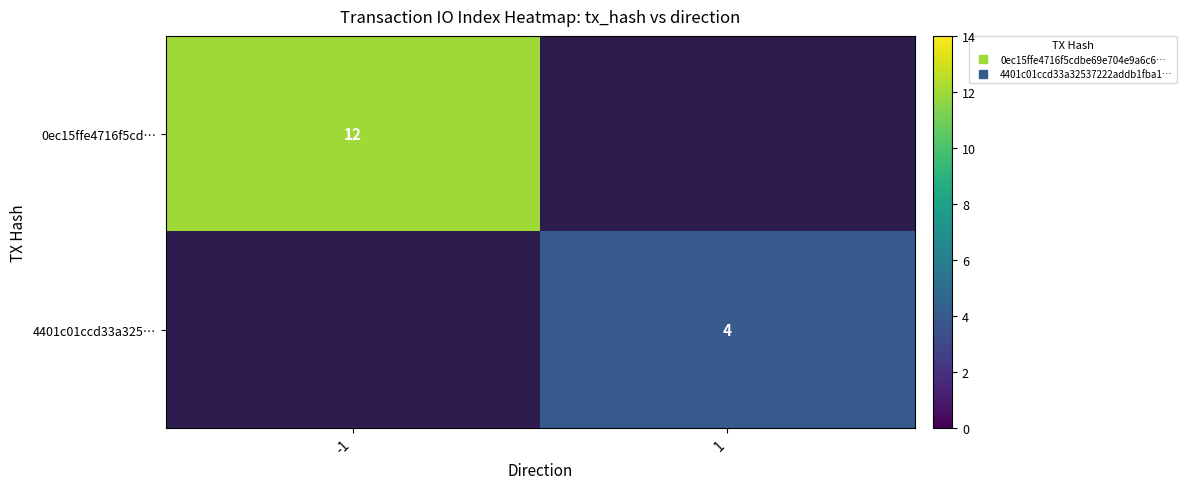

How many positive values does the 4401c01ccd33a325… series have?

1